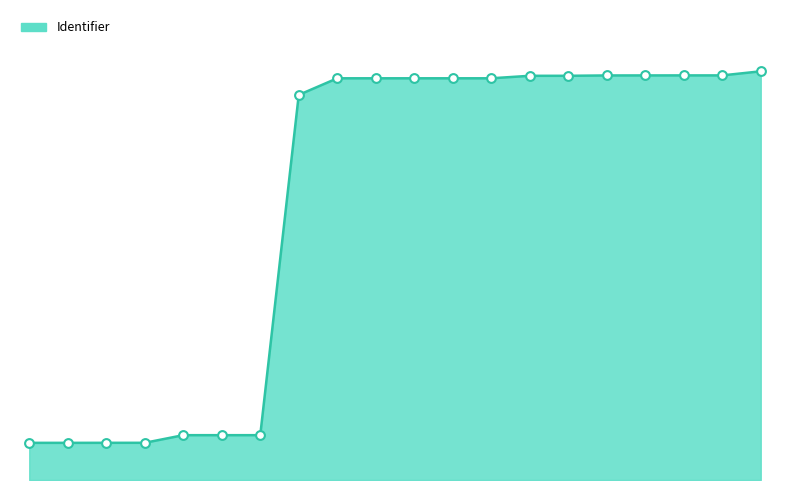

Does the chart have visible grid lines?

No